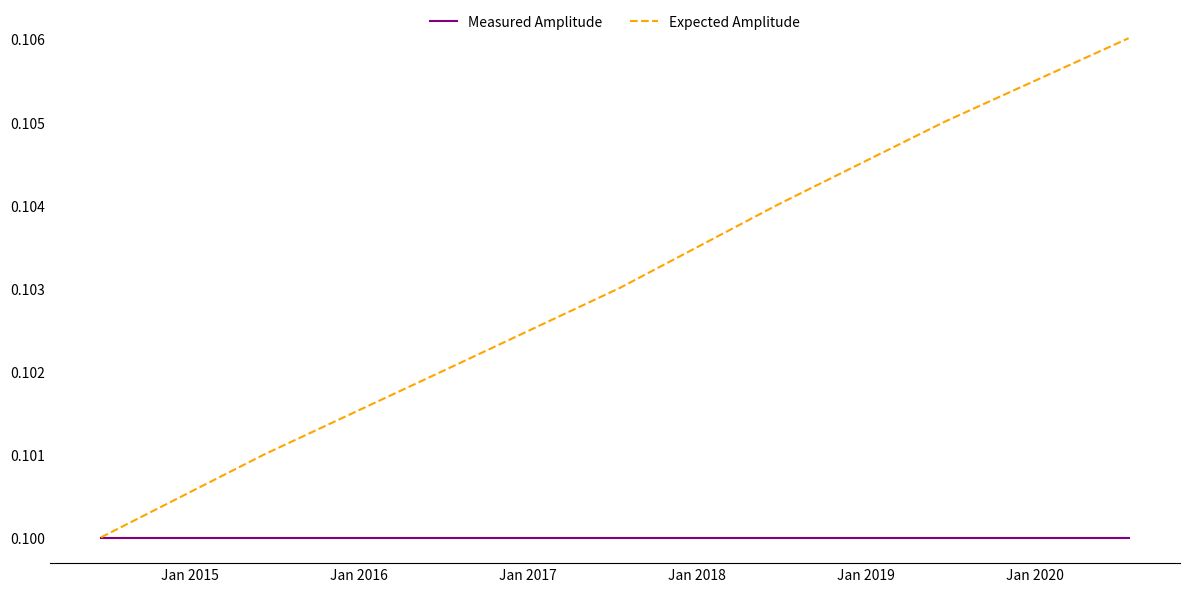

Which series has the widest spread of values?

Expected Amplitude